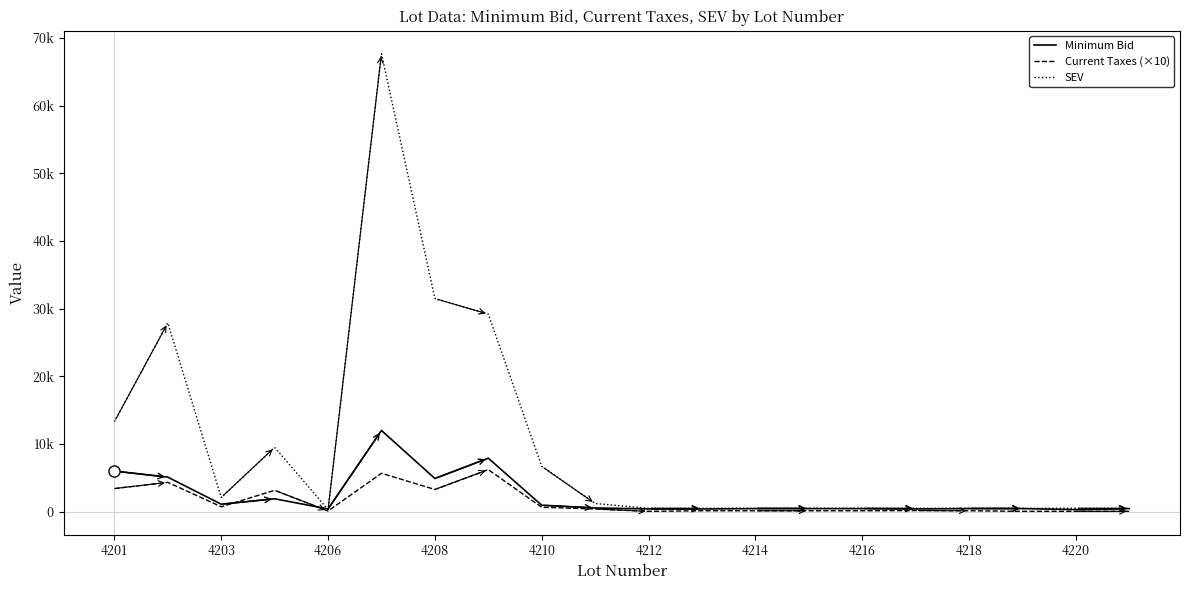

True or false: Minimum Bid has more than 0 interior local peaks.

True